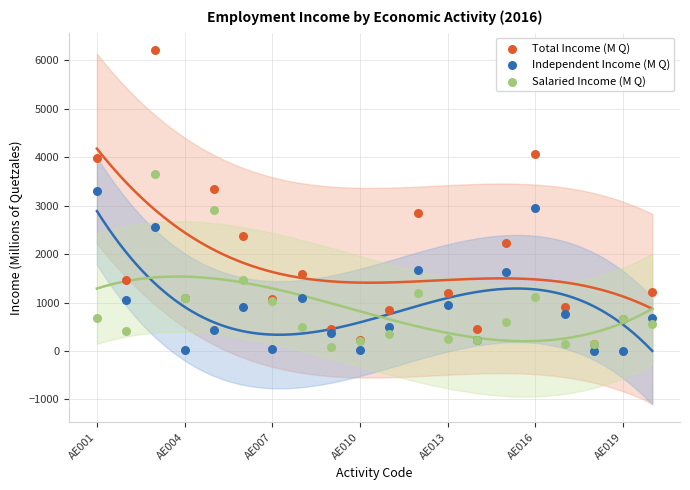

What are all the series names shown in the legend?

Total Income (M Q), Independent Income (M Q), Salaried Income (M Q)